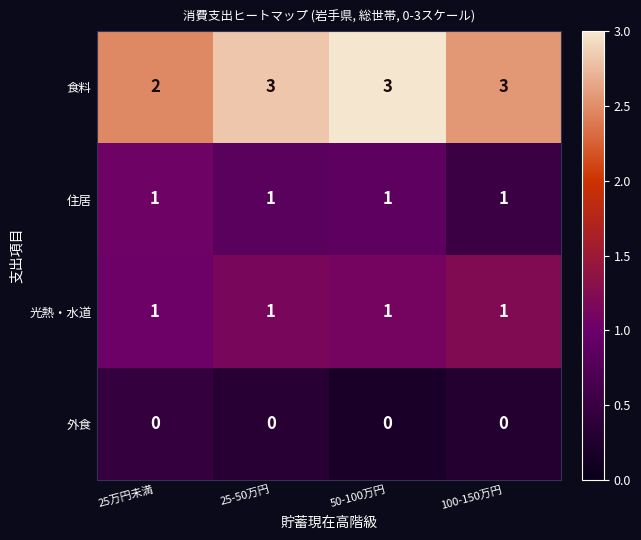

What is the sum of all 住居 values?

4